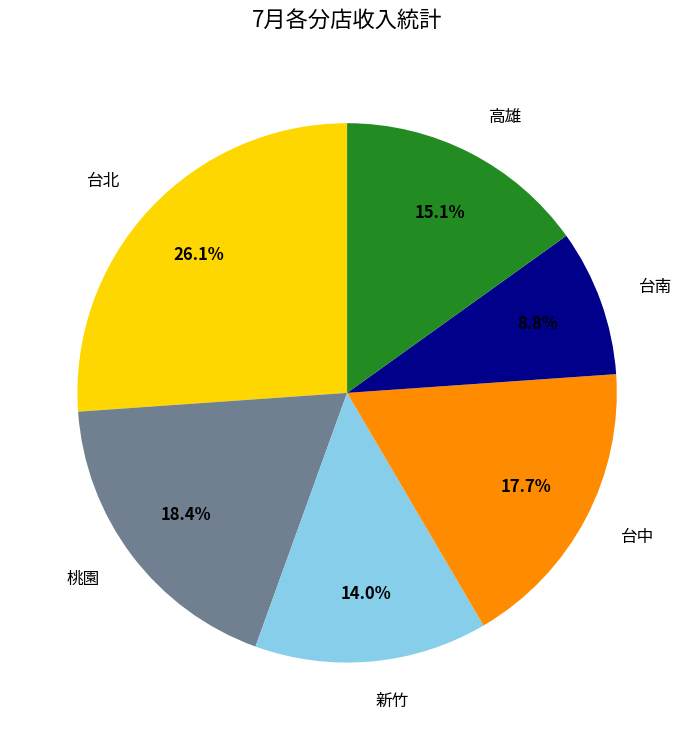

To the nearest percent, what portion does 台南 represent?

9%